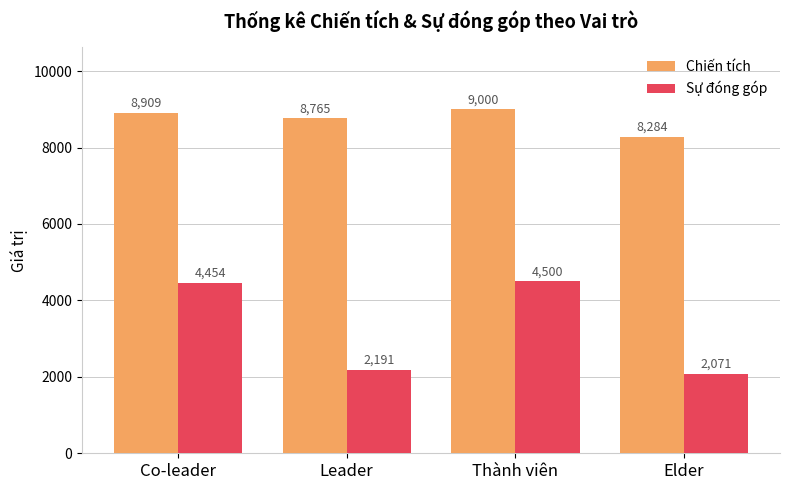

What is the difference between the maximum and minimum values in the Sự đóng góp series?

2429